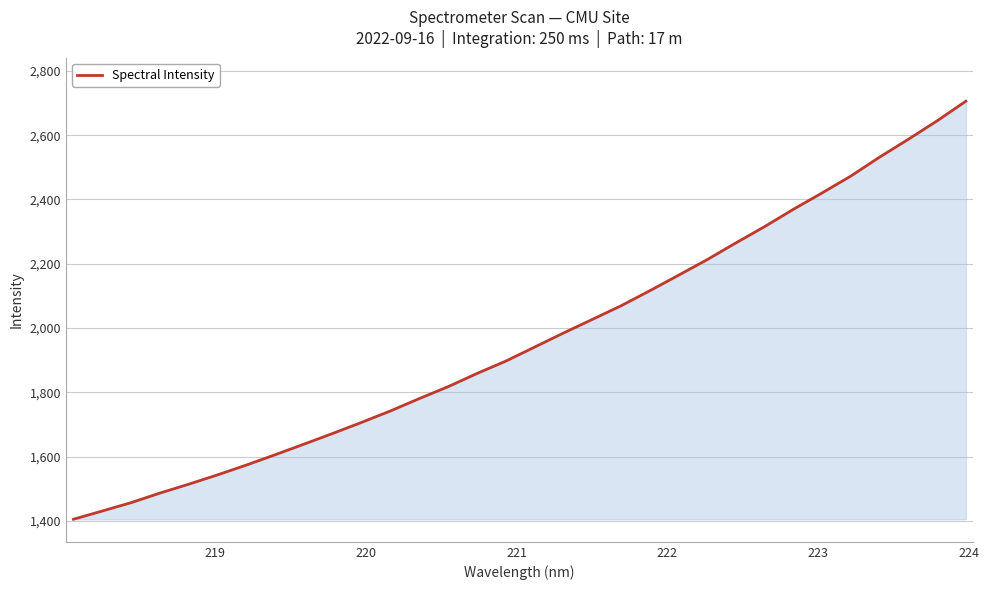

Does the chart display data point markers on the line(s)?

No